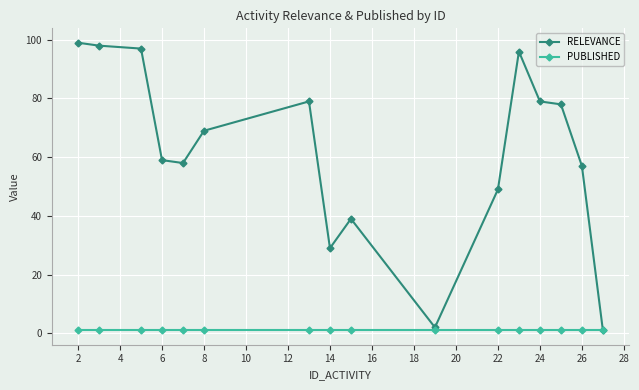

Which series has the widest spread of values?

RELEVANCE